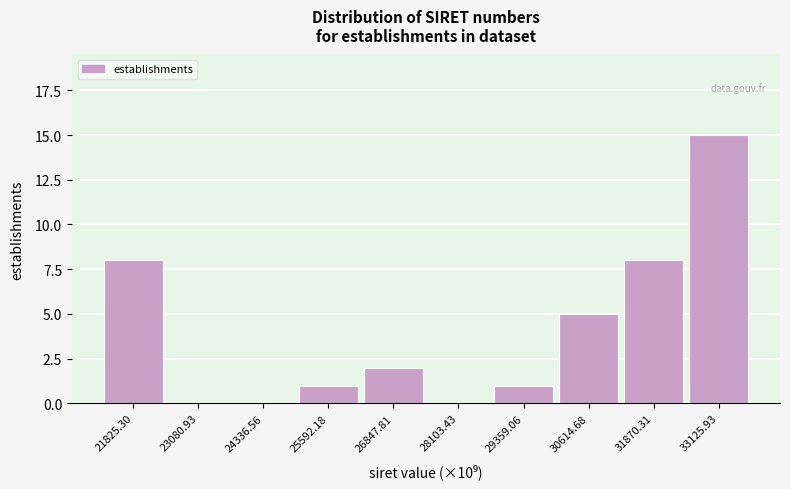

Reading left to right, list every bar in this chart as the range it spans on the x-axis followed by its height. Neither the bar edges nor the heights are printed on the chart, so give them approximately, as read against the axes.

21200 to 22600: 8
22600 to 23800: 0
23800 to 25000: 0
25000 to 26200: 1
26200 to 27600: 2
27600 to 28800: 0
28800 to 30000: 1
30000 to 31400: 5
31400 to 32600: 8
32600 to 33800: 15